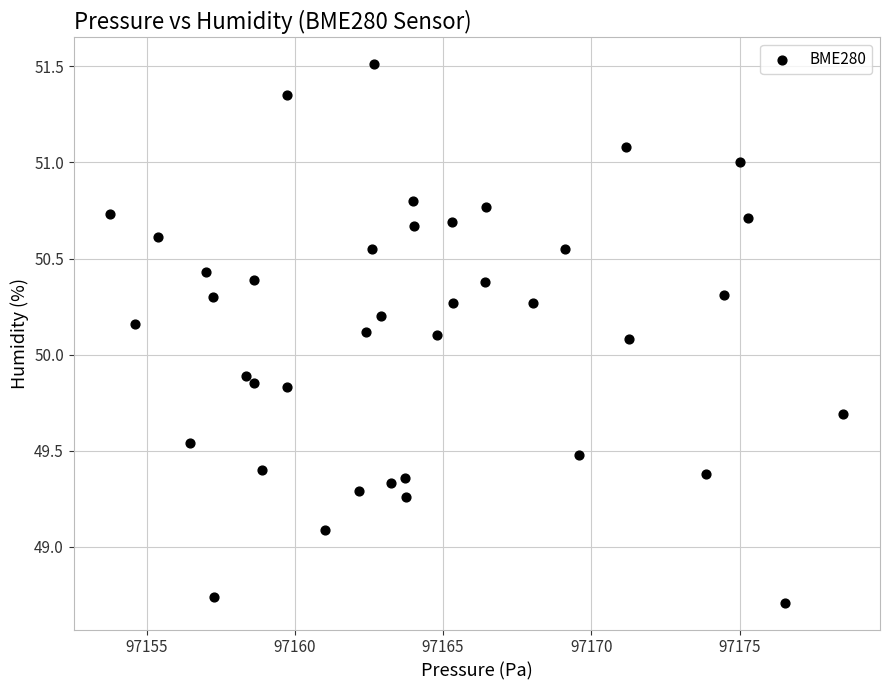

What is the range of Y values (max minus min)?

2.8